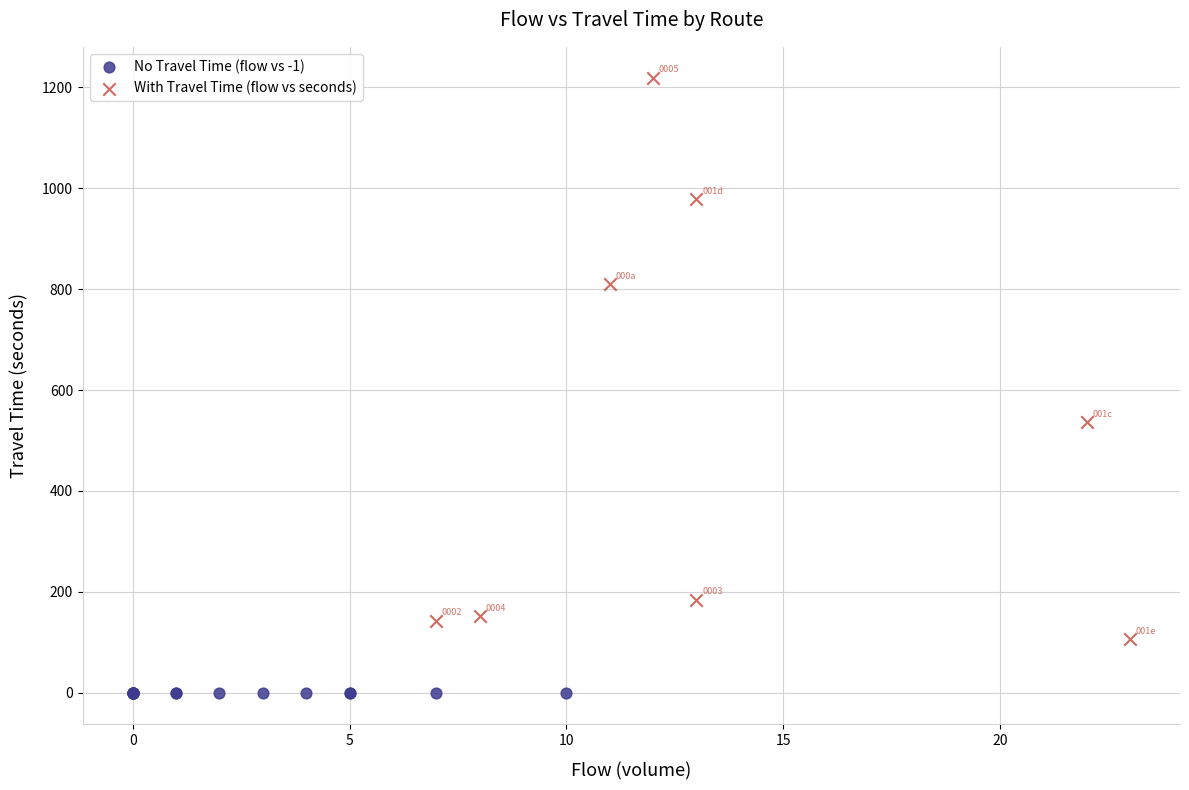

Which series reaches the maximum Y coordinate?

With Travel Time (flow vs seconds)